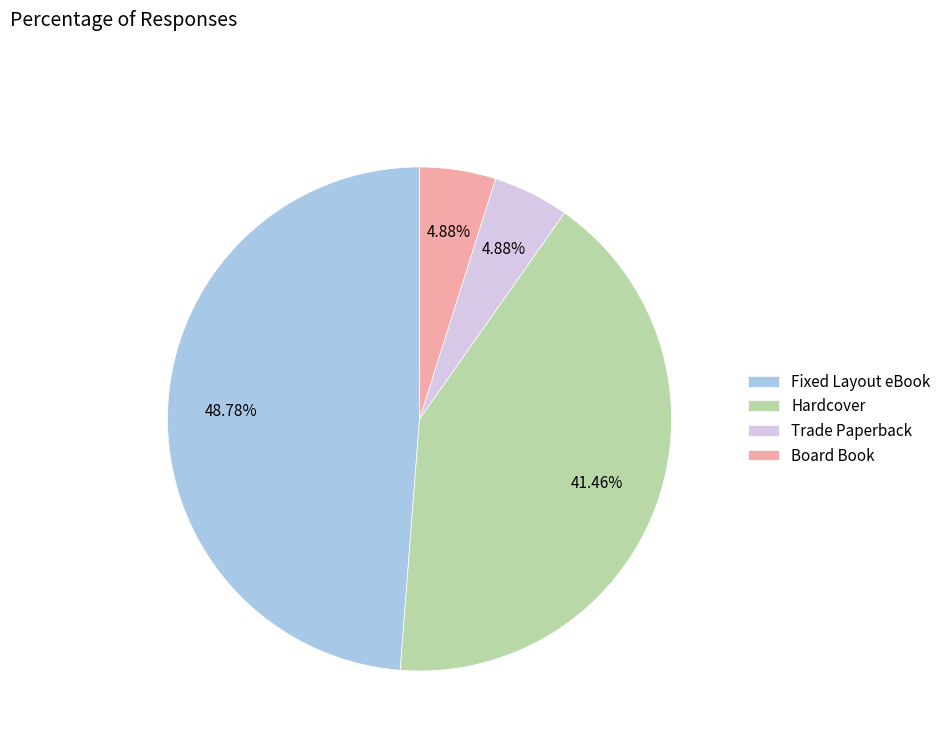

Is it true that Hardcover is 50% of the pie?

False